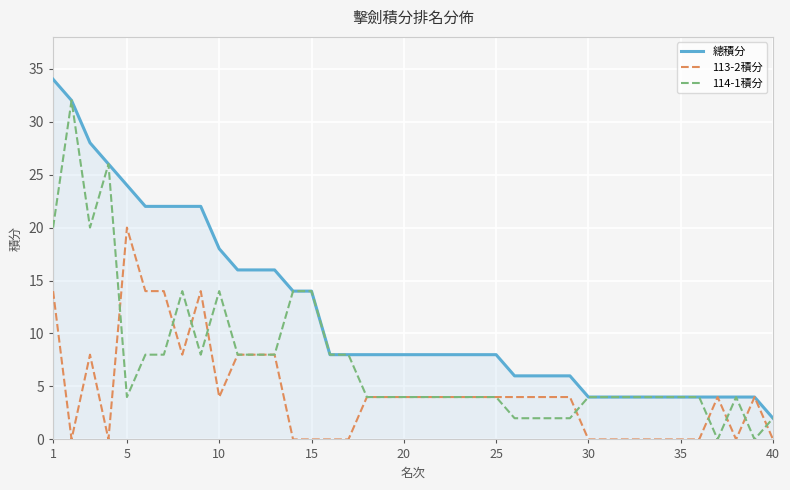

How many lines are shown in the chart?

3